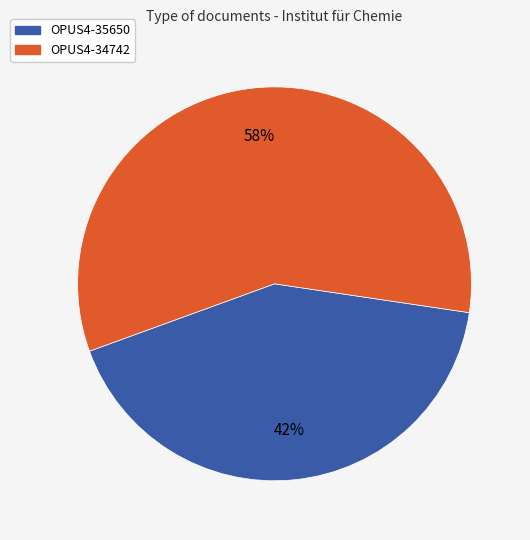

To the nearest percent, what percentage of the pie is OPUS4-35650?

42%